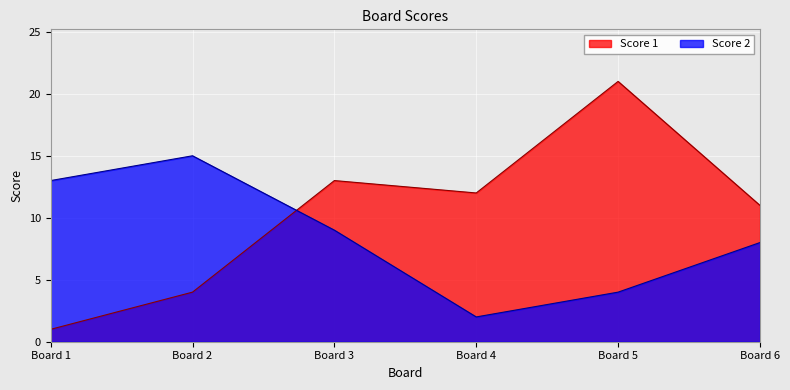

The Score 1 series shows 21 at Board 5. True or false?

True